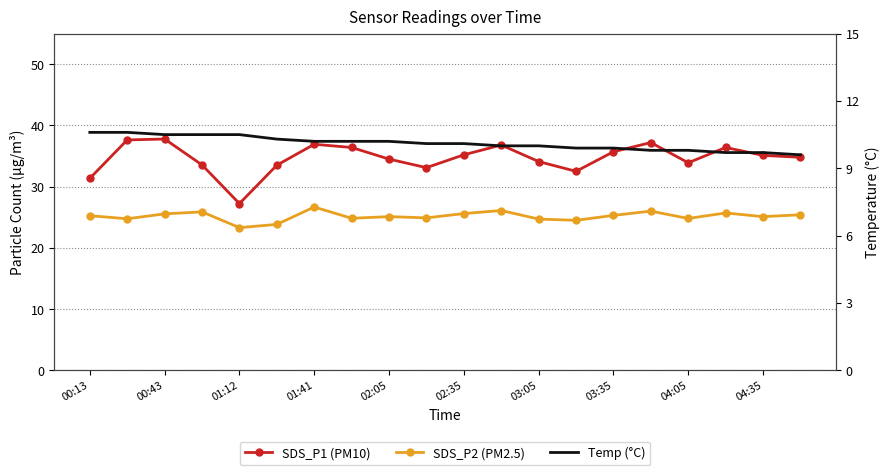

At how many categories does at least one series exceed 30?

19